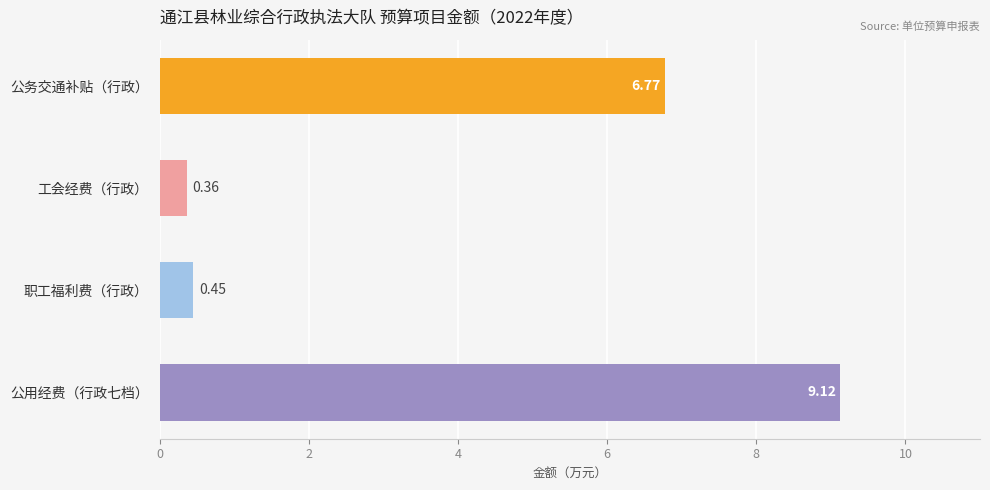

Count the number of categories in the chart.

4